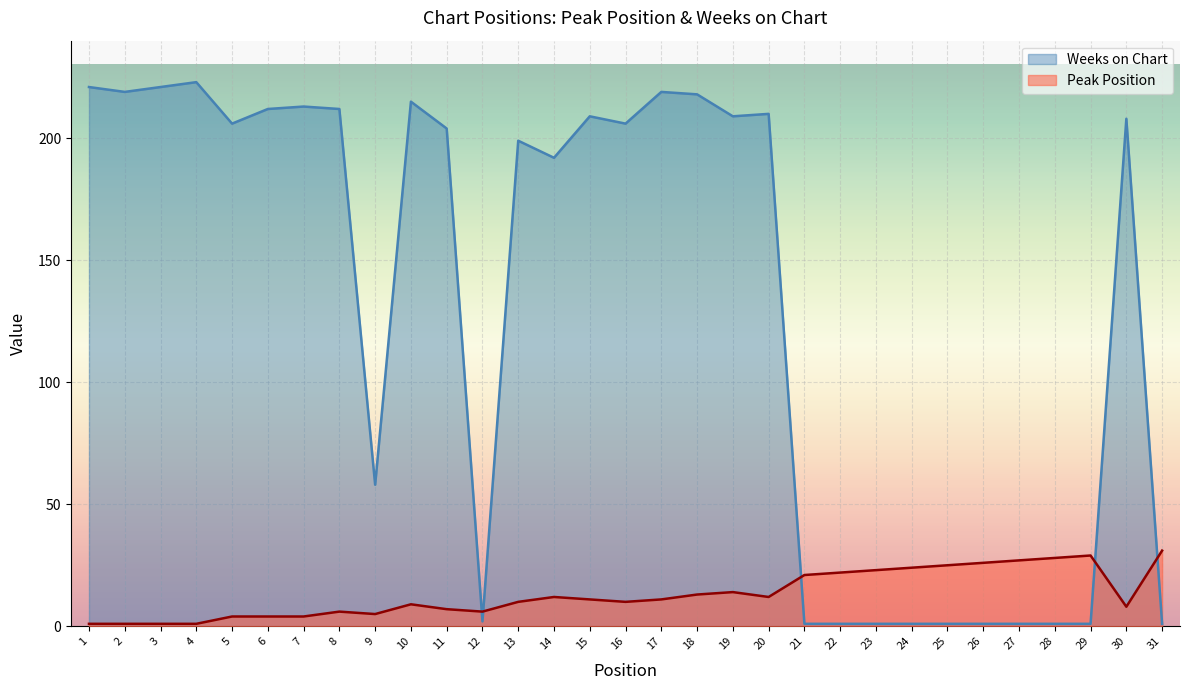

Is the value of Peak Position at 7 greater than the value of Weeks on Chart at 3?

No